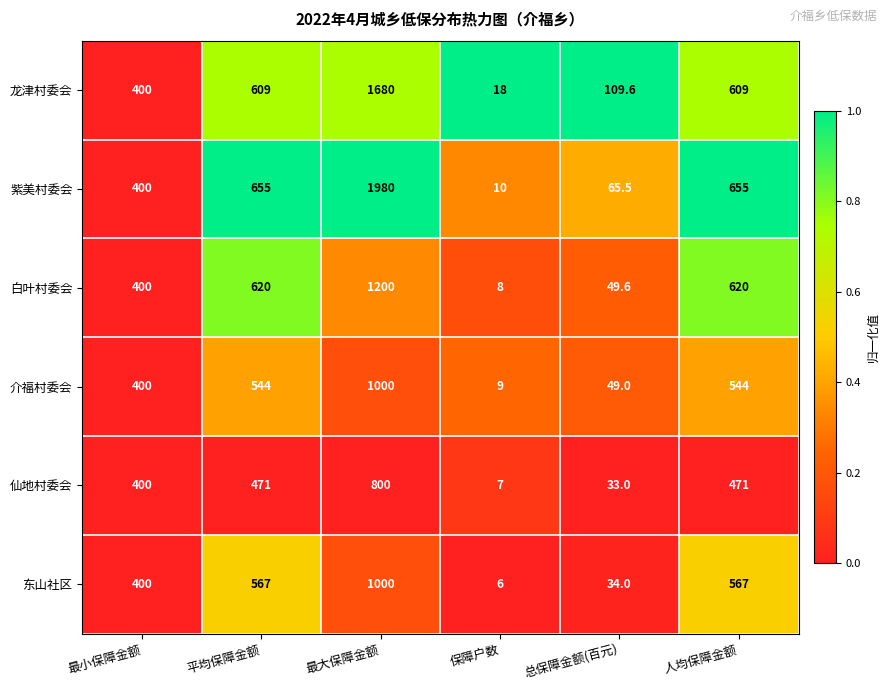

What is the difference between the highest and lowest values at 最大保障金额?

1180.0